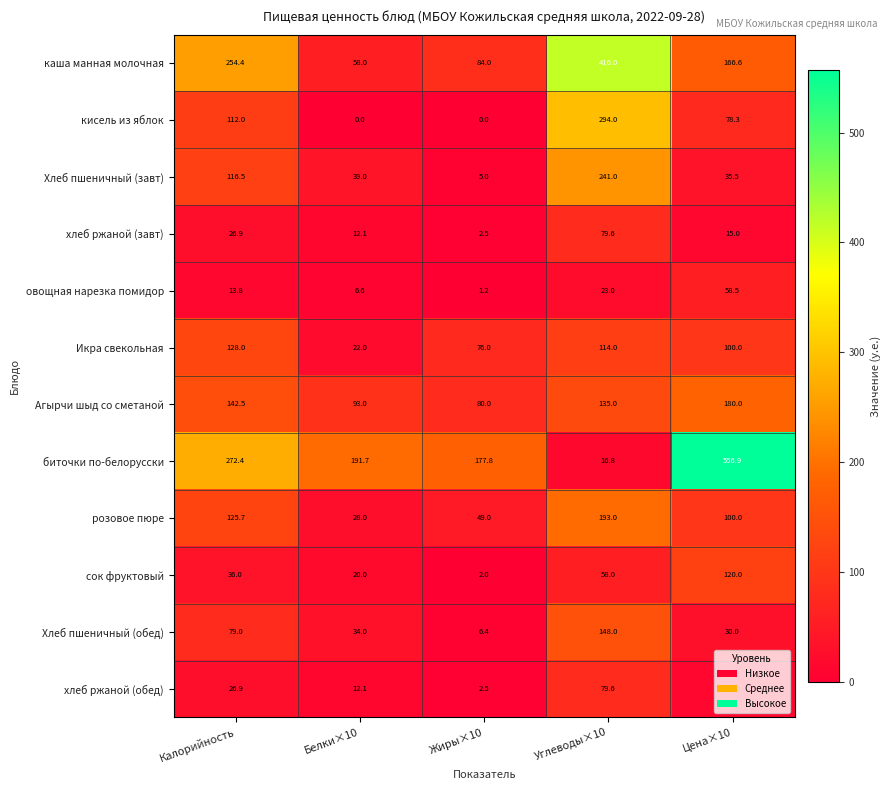

Where is кисель из яблок nearest to the value 147?

Калорийность